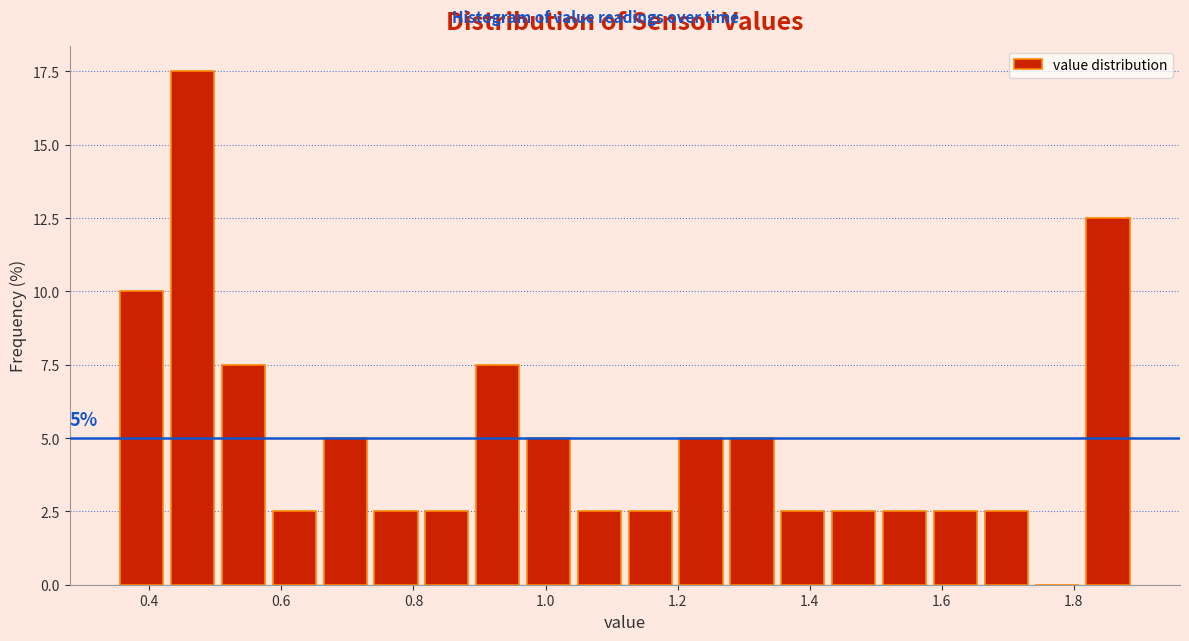

Read against the x-axis, roughly where is the centre of the tallest bar?

0.46